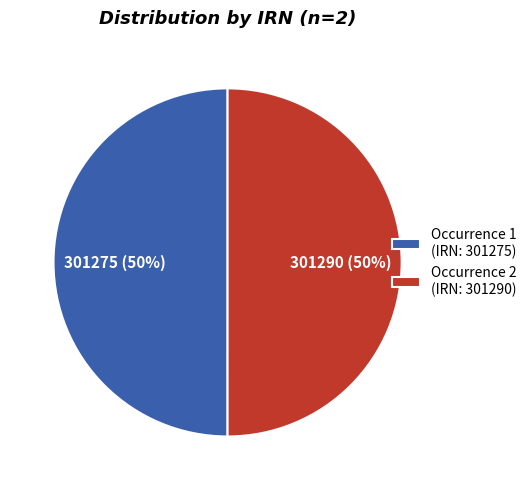

Is it true that Occurrence 1 (IRN: 301275) is 42% of the pie?

False